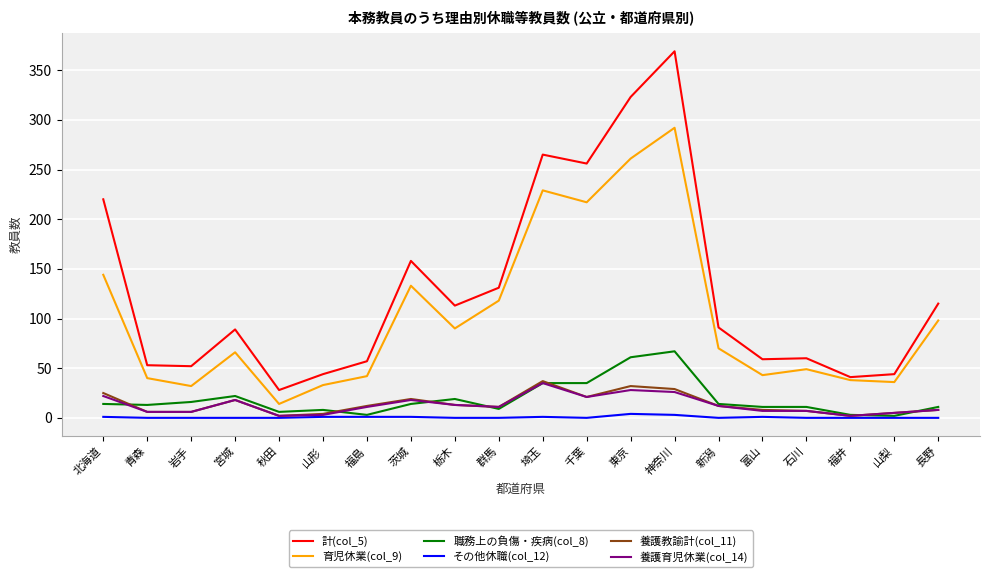

What is the difference between the maximum and minimum values in the その他休職(col_12) series?

4